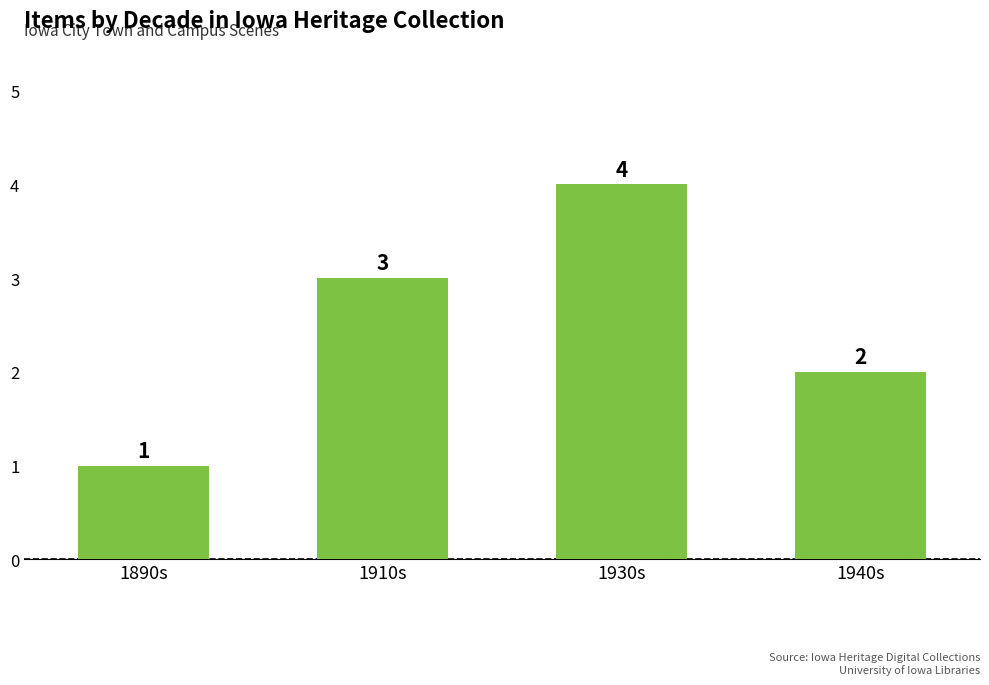

The chart shows a value of 0 at 1890s. True or false?

False